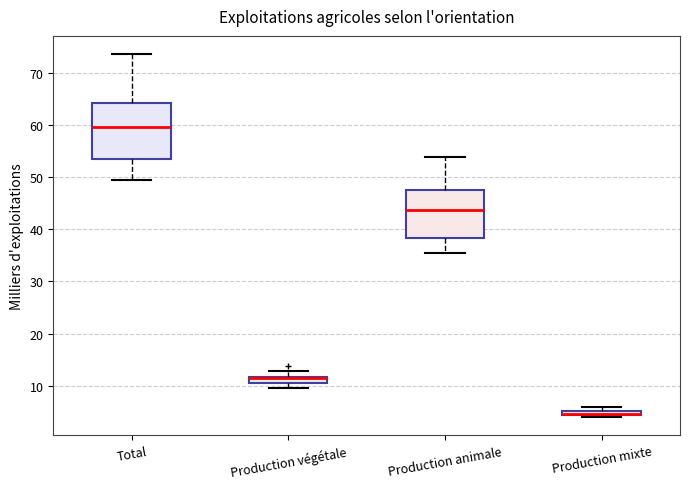

Which box is the tallest, from its lower edge to its upper edge?

Total